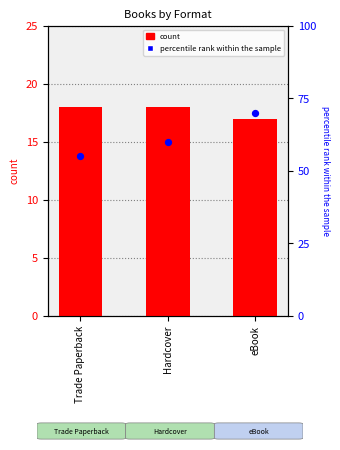

Which series has the widest spread of Y values?

percentile rank within the sample